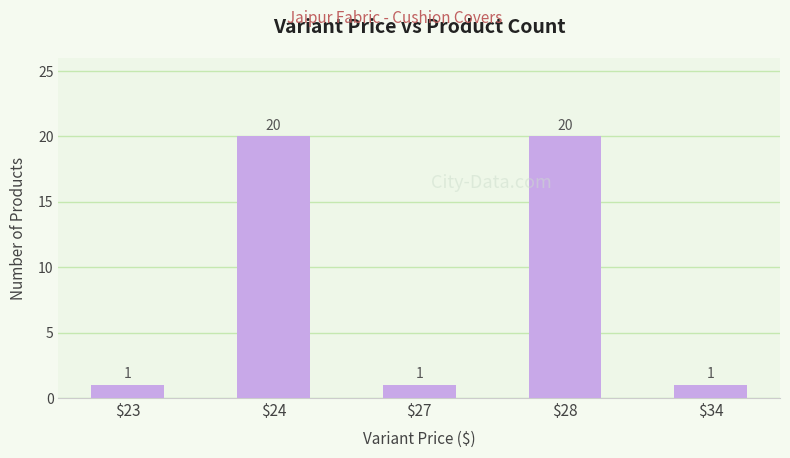

The chart shows a value of 33 at $24. True or false?

False